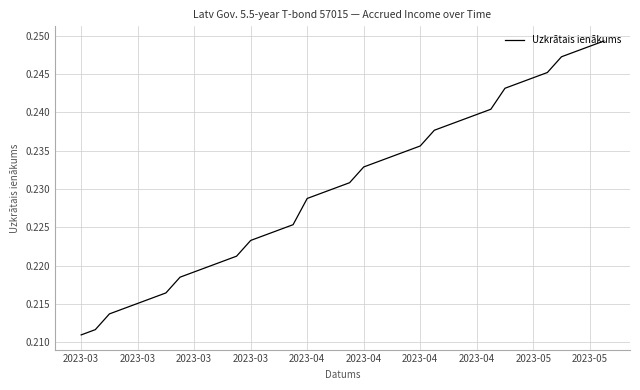

What is the value of the 12th point from the left?

0.2